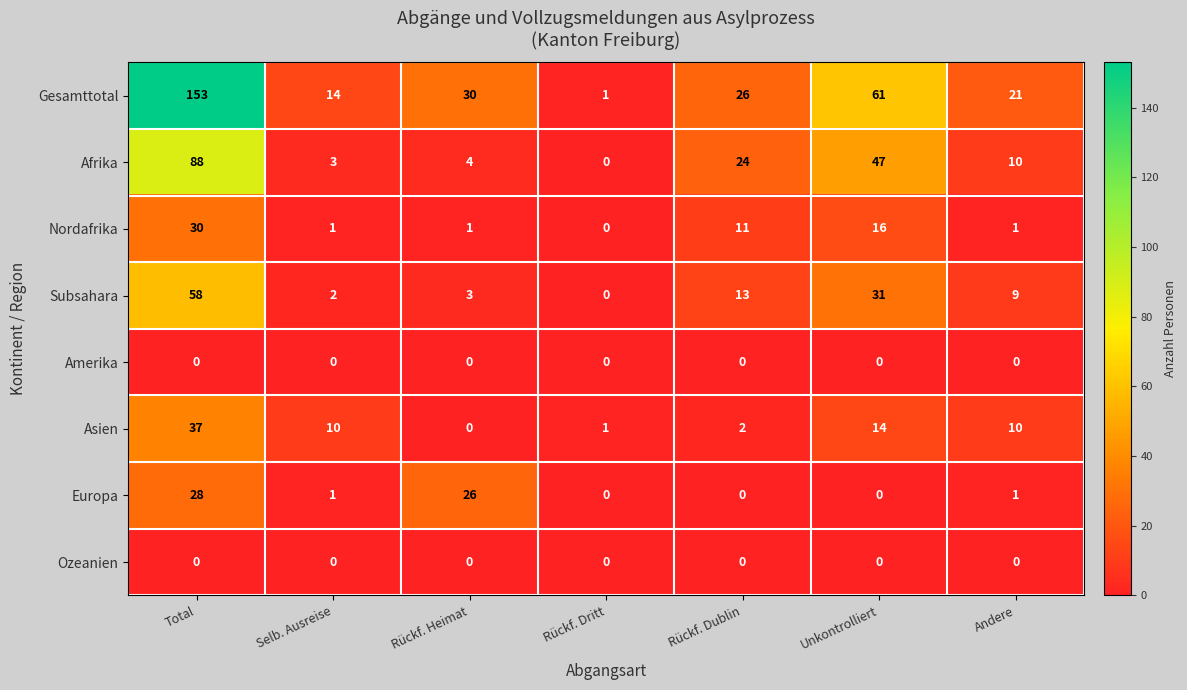

What is the difference between the Europa values at Rückf. Dublin and Rückf. Heimat?

26